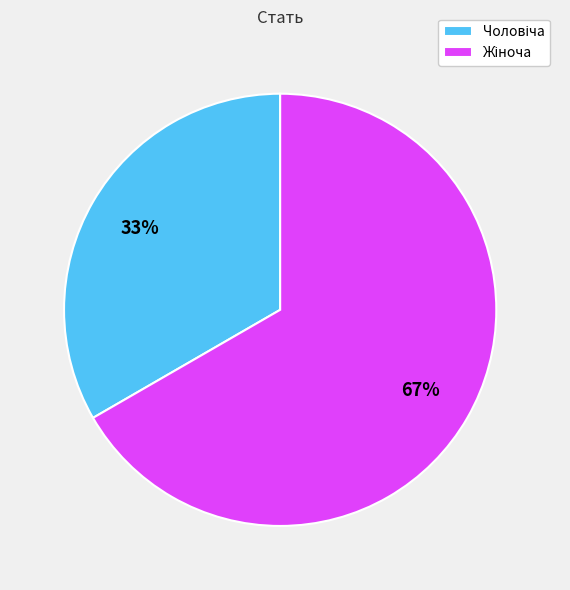

Does any single category account for the majority?

Yes